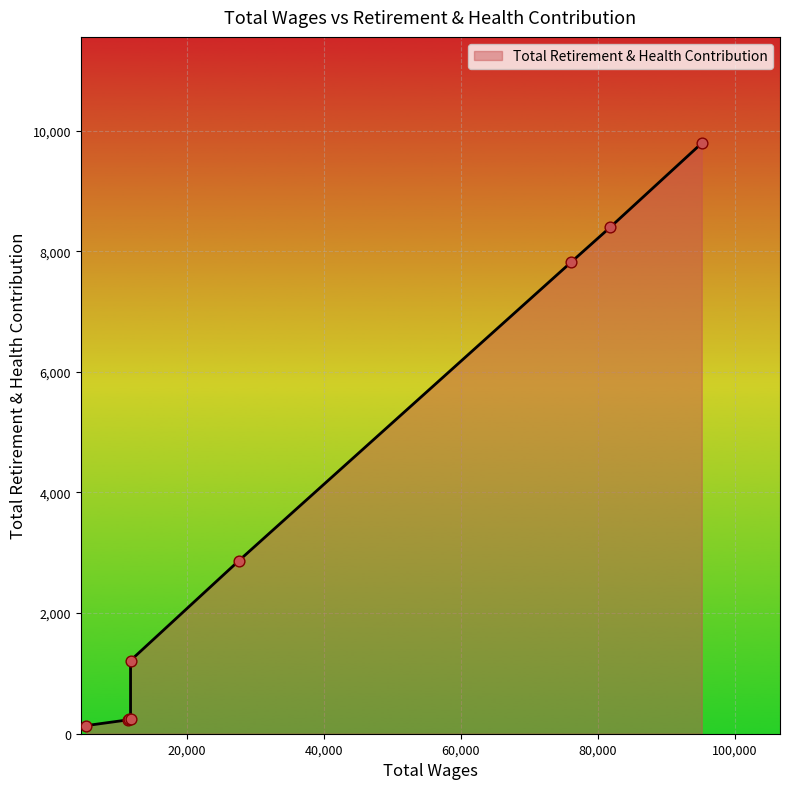

What is the ratio of the value at 81833.0 to the value at 95195.0?

0.9